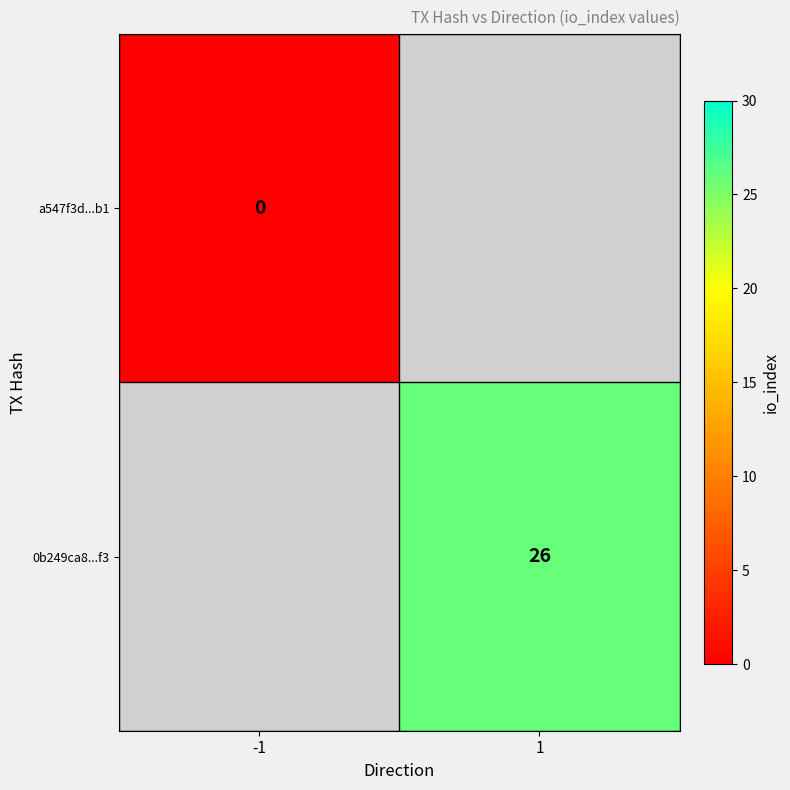

The 0b249ca8...f3 series shows 40 at 1. True or false?

False